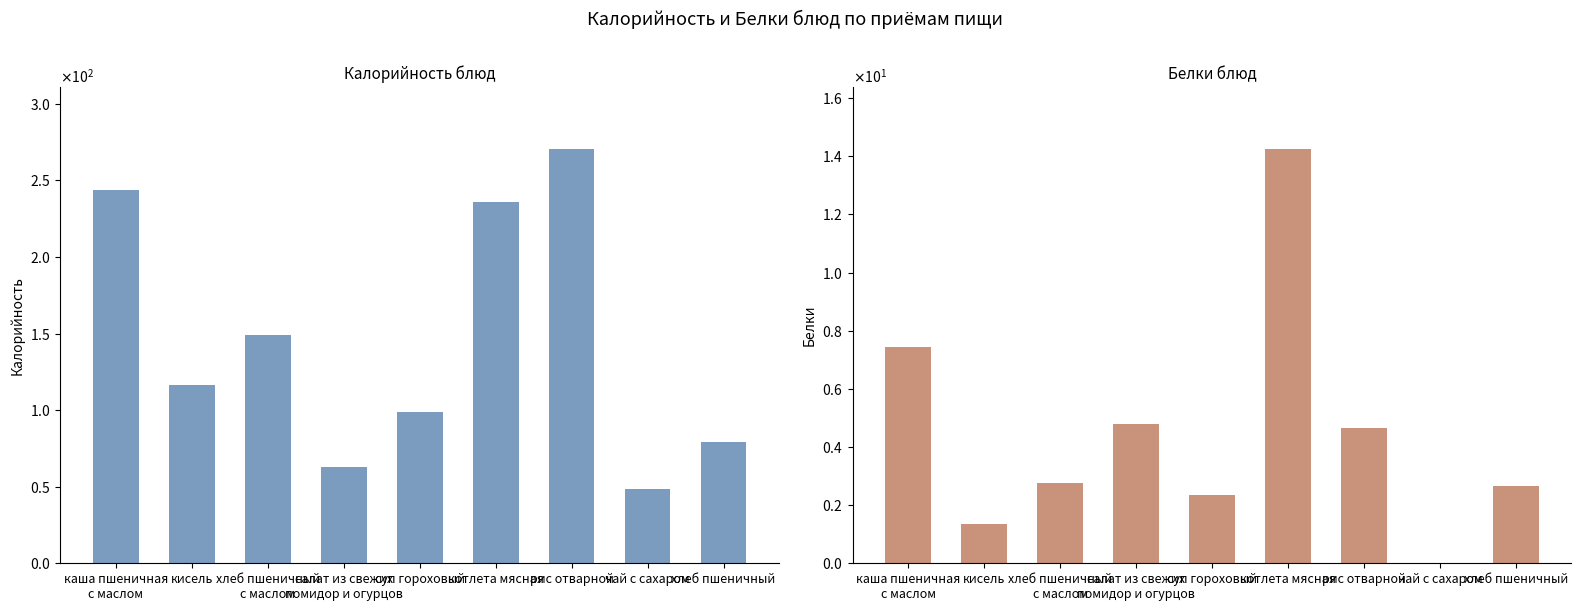

Reading left to right, what are all the values shown in this chart?

Калорийность: каша пшеничная
с маслом=243.9	кисель=116.2	хлеб пшеничный
с маслом=149.0	салат из свежих
помидор и огурцов=62.8	суп гороховый=98.8	котлета мясная=235.7	рис отварной=270.2	чай с сахаром=48.6	хлеб пшеничный=79.1
Белки: каша пшеничная
с маслом=7.4	кисель=1.4	хлеб пшеничный
с маслом=2.8	салат из свежих
помидор и огурцов=4.8	суп гороховый=2.3	котлета мясная=14.2	рис отварной=4.7	чай с сахаром=0.0	хлеб пшеничный=2.7